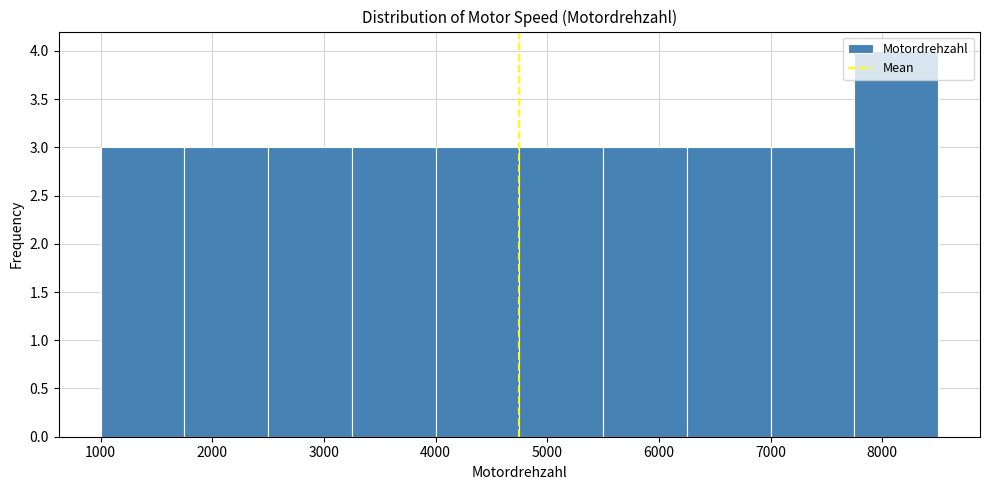

Reading left to right, list every bar in this chart as the range it spans on the x-axis followed by its height. Neither the bar edges nor the heights are printed on the chart, so give them approximately, as read against the axes.

1000 to 1750: 3
1750 to 2500: 3
2500 to 3250: 3
3250 to 4000: 3
4000 to 4750: 3
4750 to 5500: 3
5500 to 6250: 3
6250 to 7000: 3
7000 to 7750: 3
7750 to 8500: 4